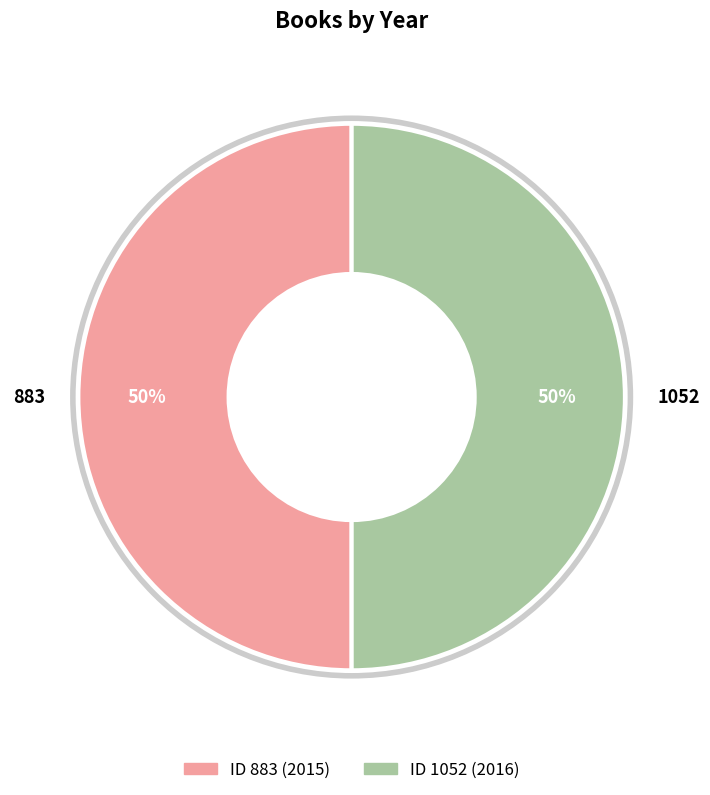

To the nearest percent, what percentage of the pie is 1052?

50%